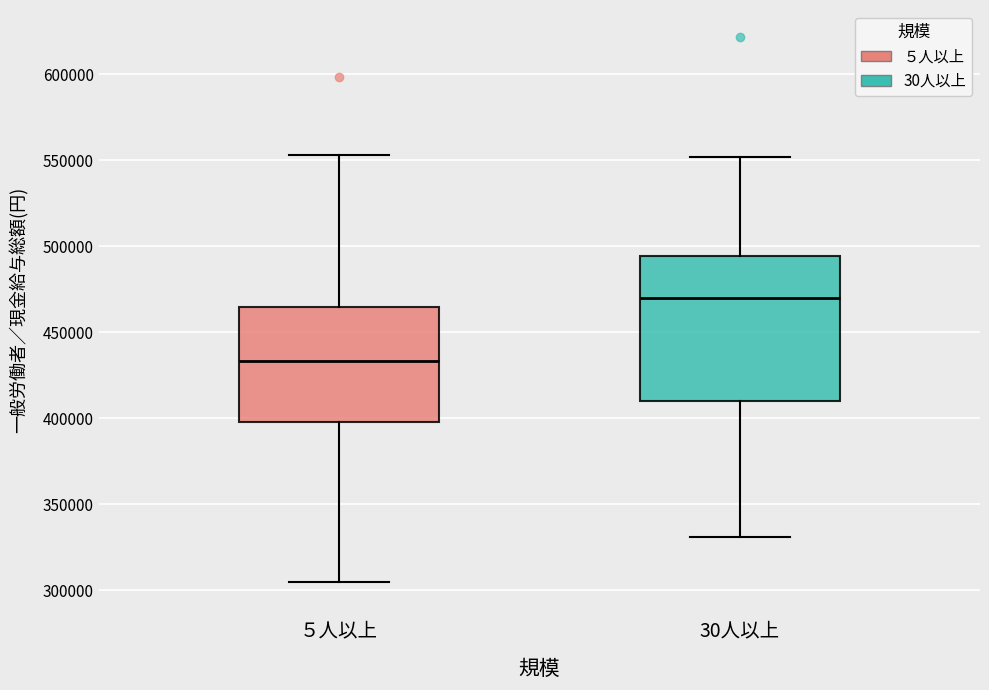

Where is the upper edge of the box for ５人以上 on the y-axis? The values are not printed on the chart, so give them approximately, as read against the axis.

465000